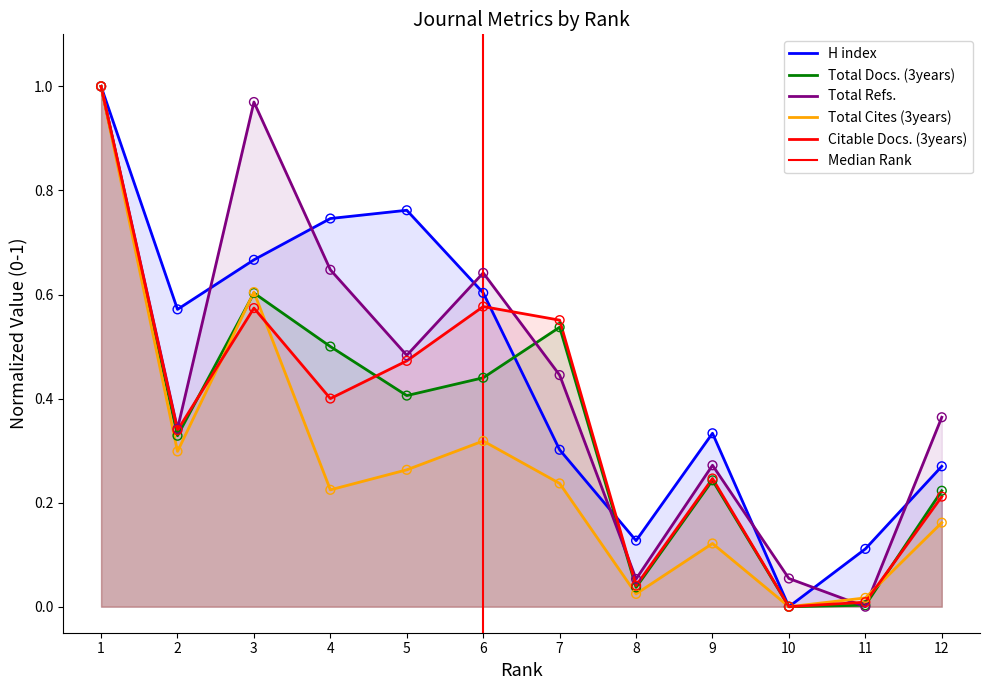

Is the value of Total Docs. (3years) at 5 greater than the value of Total Refs. at 10?

Yes